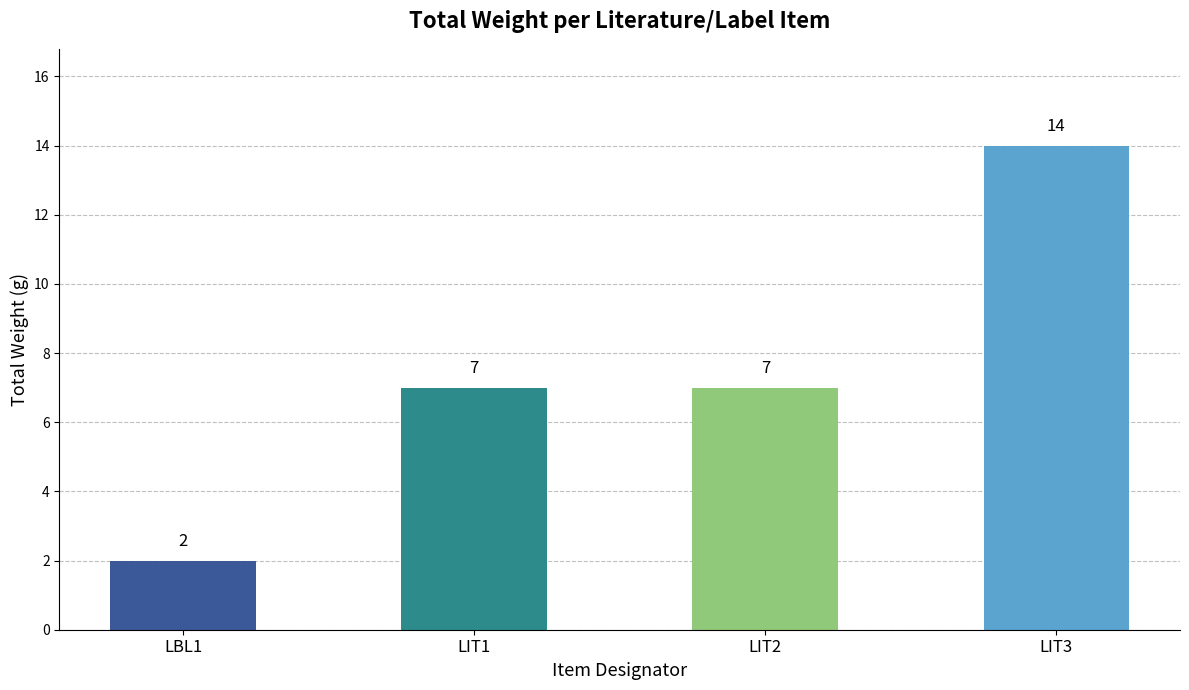

Which category has the highest value across all series?

LIT3